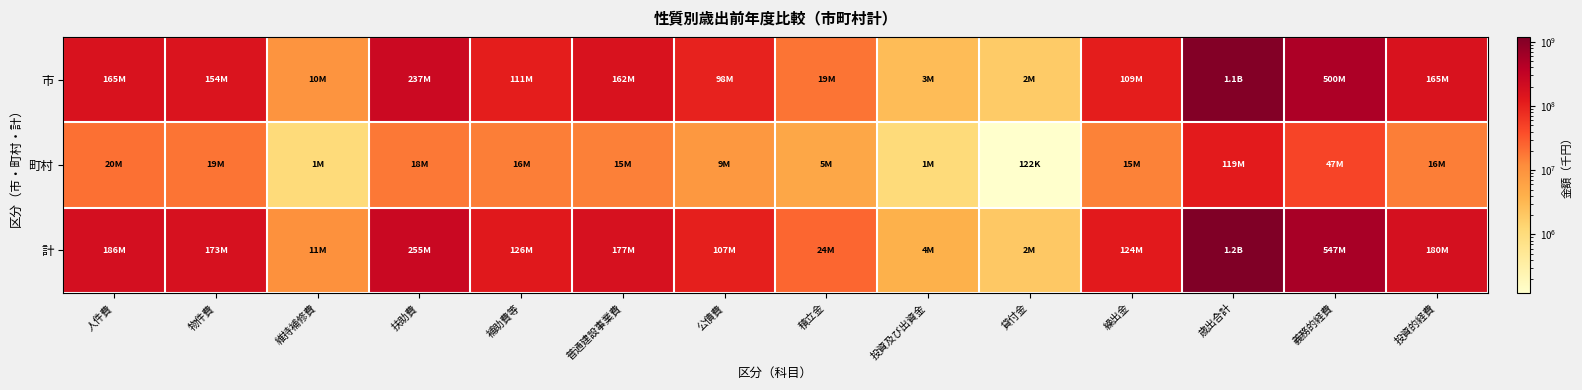

At which category is the sum across all series the highest?

歳出合計